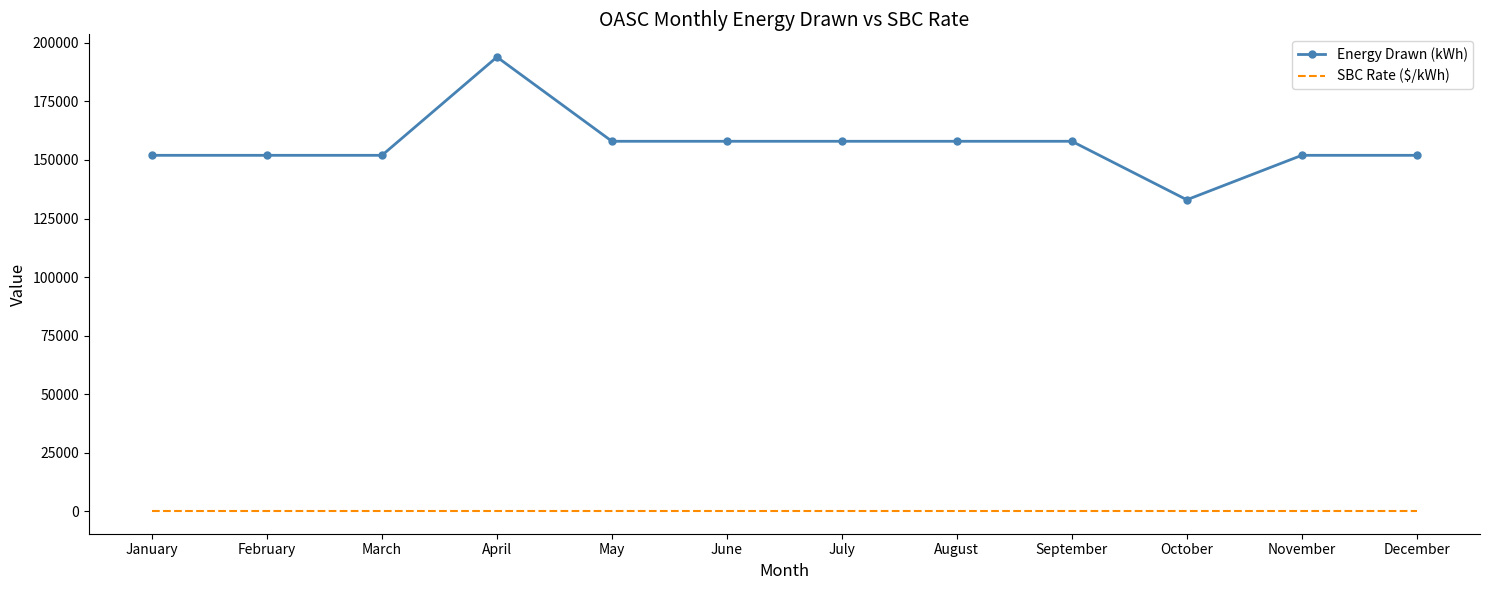

True or false: SBC Rate ($/kWh) has a value of 0.0 at January.

True